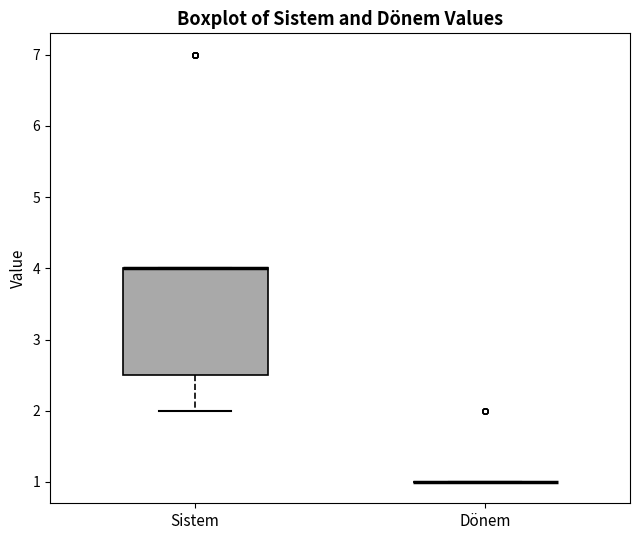

Reading left to right, transcribe this box plot: for each box, give where its median line is, the range the box spans, and where its two whiskers end, as read against the y-axis. The values are not printed on the chart, so give them approximately, as read against the axis.

Sistem: median 4.0 (drawn on the box's upper edge), box 2.5 to 4.0, whiskers 2.0 to 4.0
Dönem: box collapsed to a line at 1.0, whiskers 1.0 to 1.0